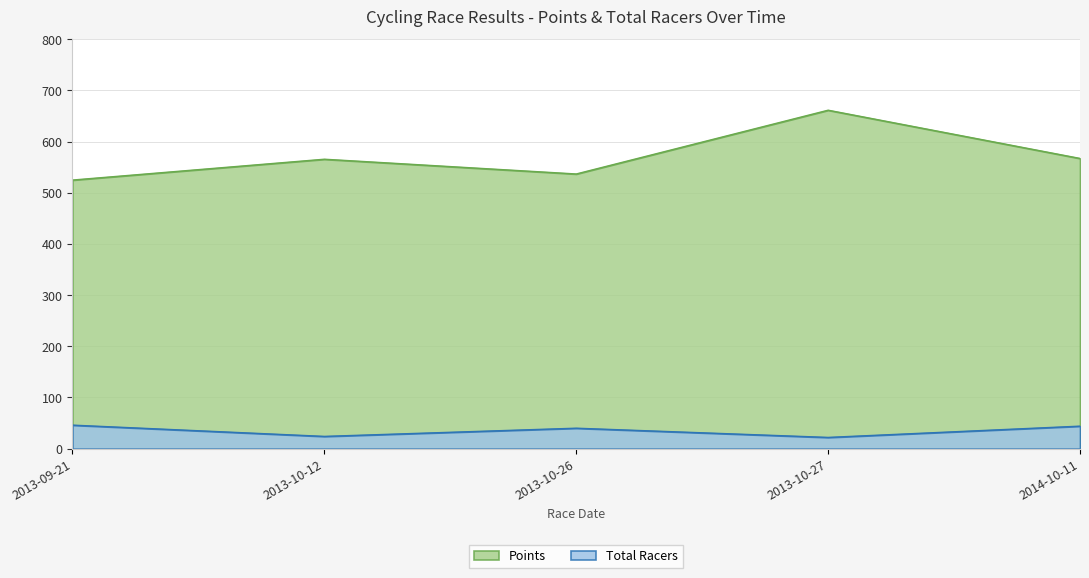

What are all the series names shown in the legend?

Points, Total Racers